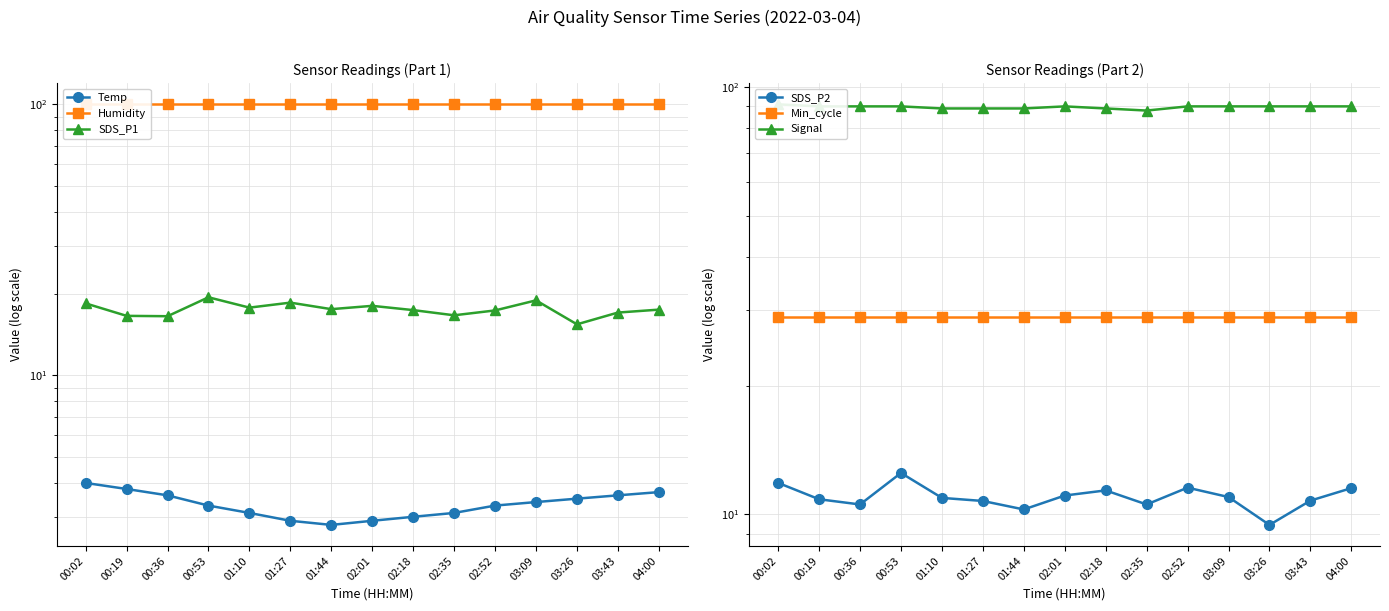

At which category does SDS_P1 reach its first local valley?

00:36